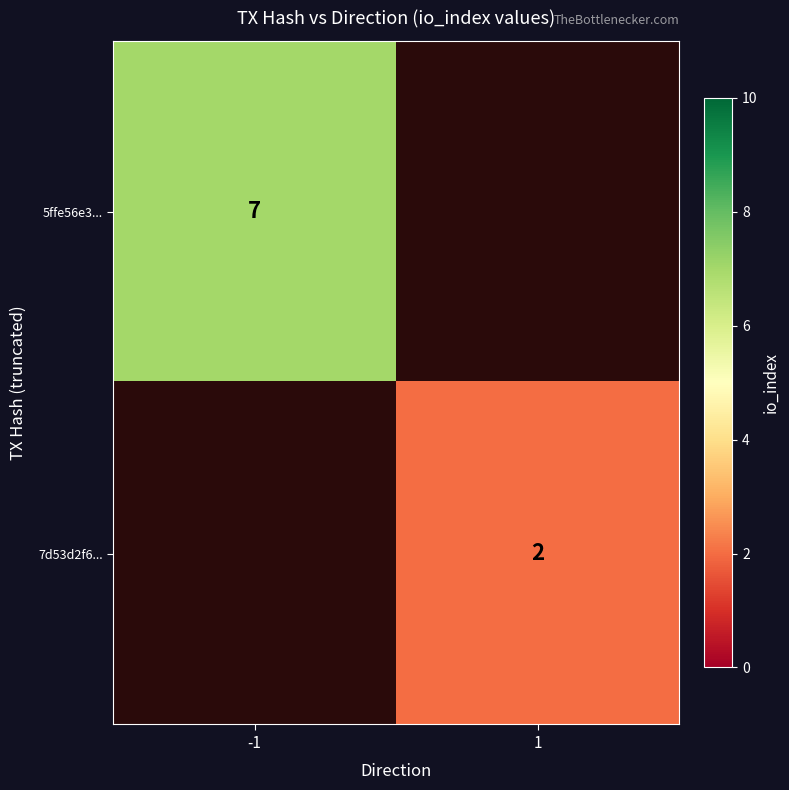

True or false: 7d53d2f6... has a value of 1 at 1.

False